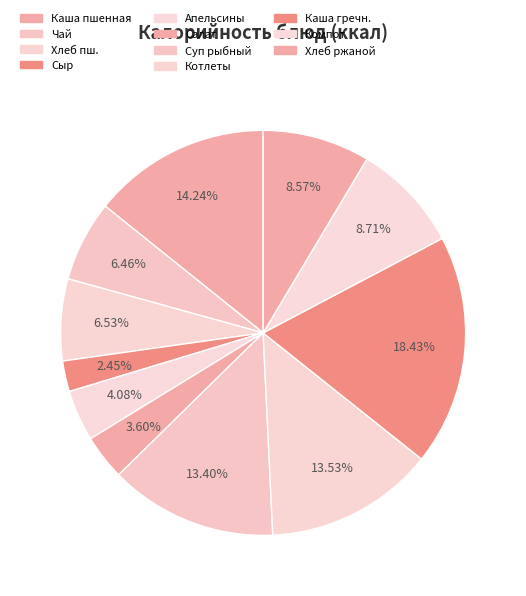

How many slices are in this pie chart?

11